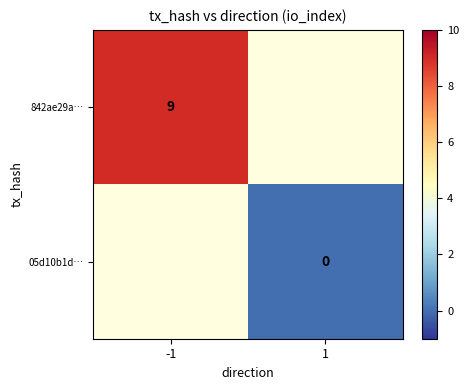

Is it true that 842ae29a… equals 9.0 at -1?

True